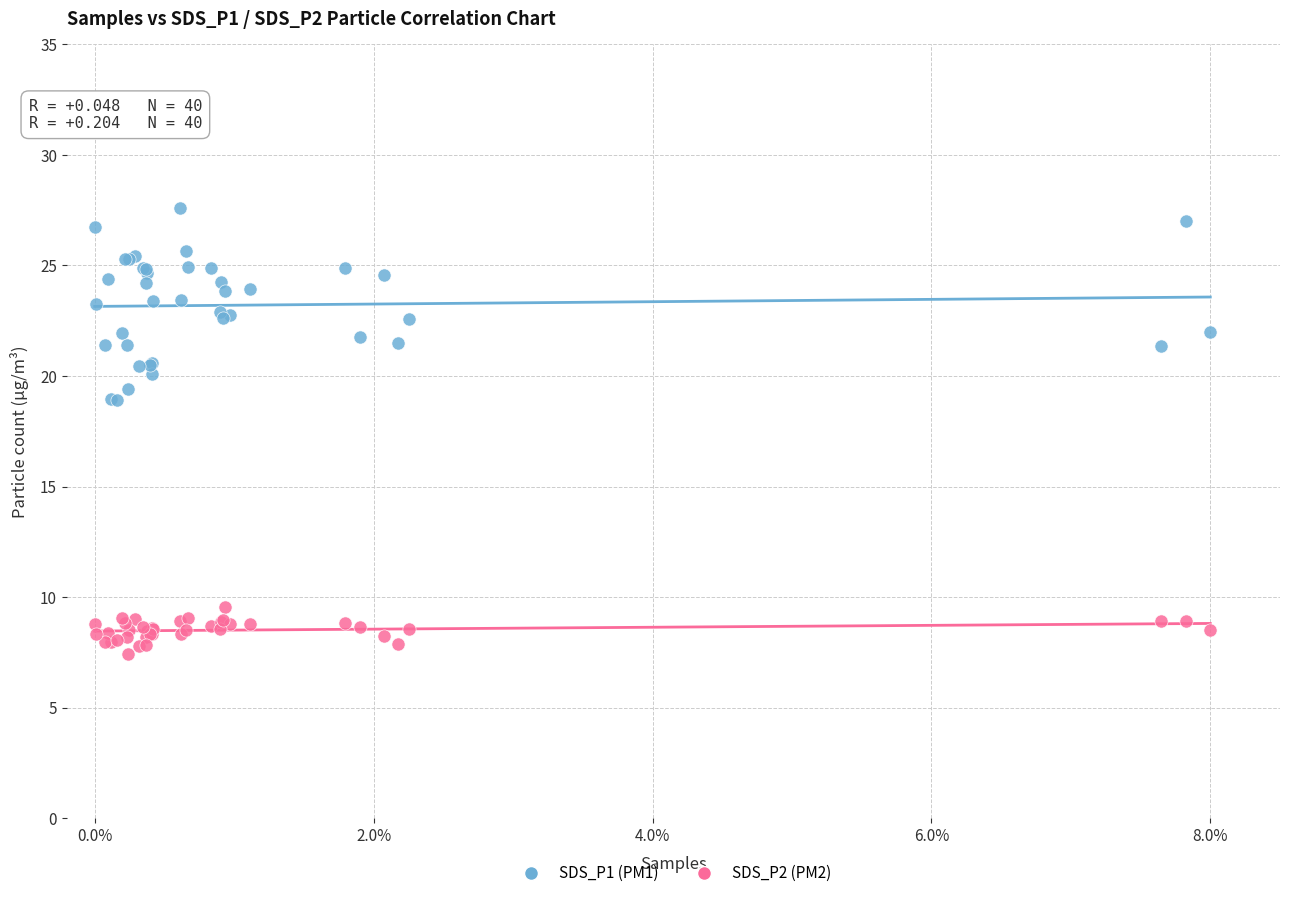

Which series reaches the maximum Y coordinate?

SDS_P1 (PM1)